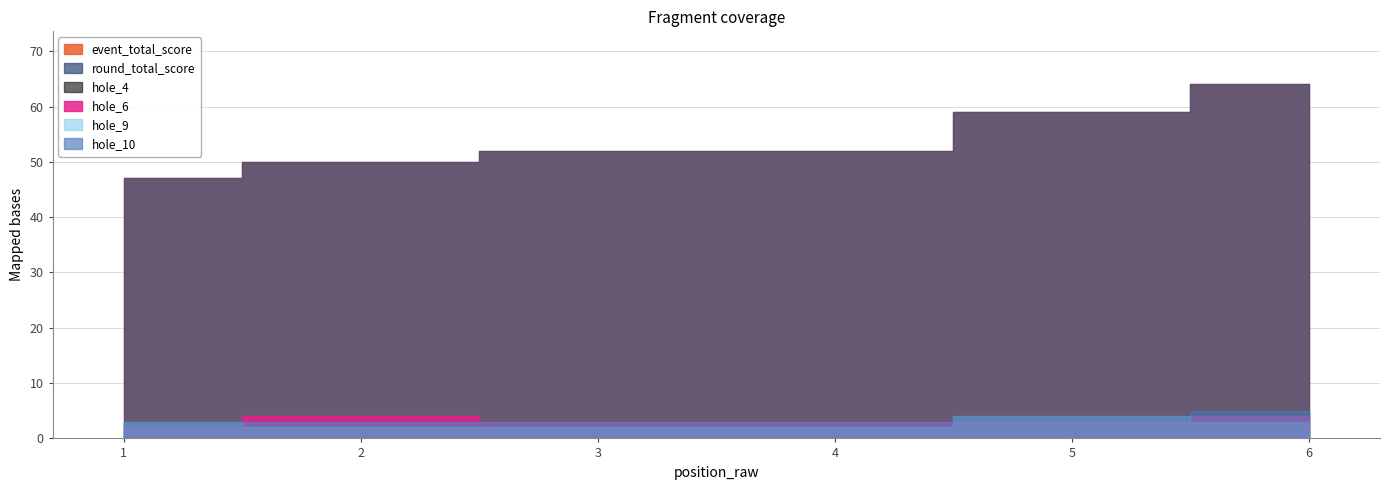

True or false: event_total_score and hole_9 intersect in this chart.

False